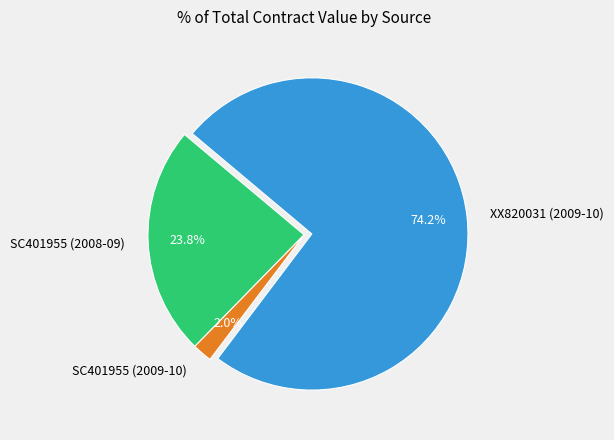

True or false: SC401955 (2009-10) accounts for 2% of the total.

True